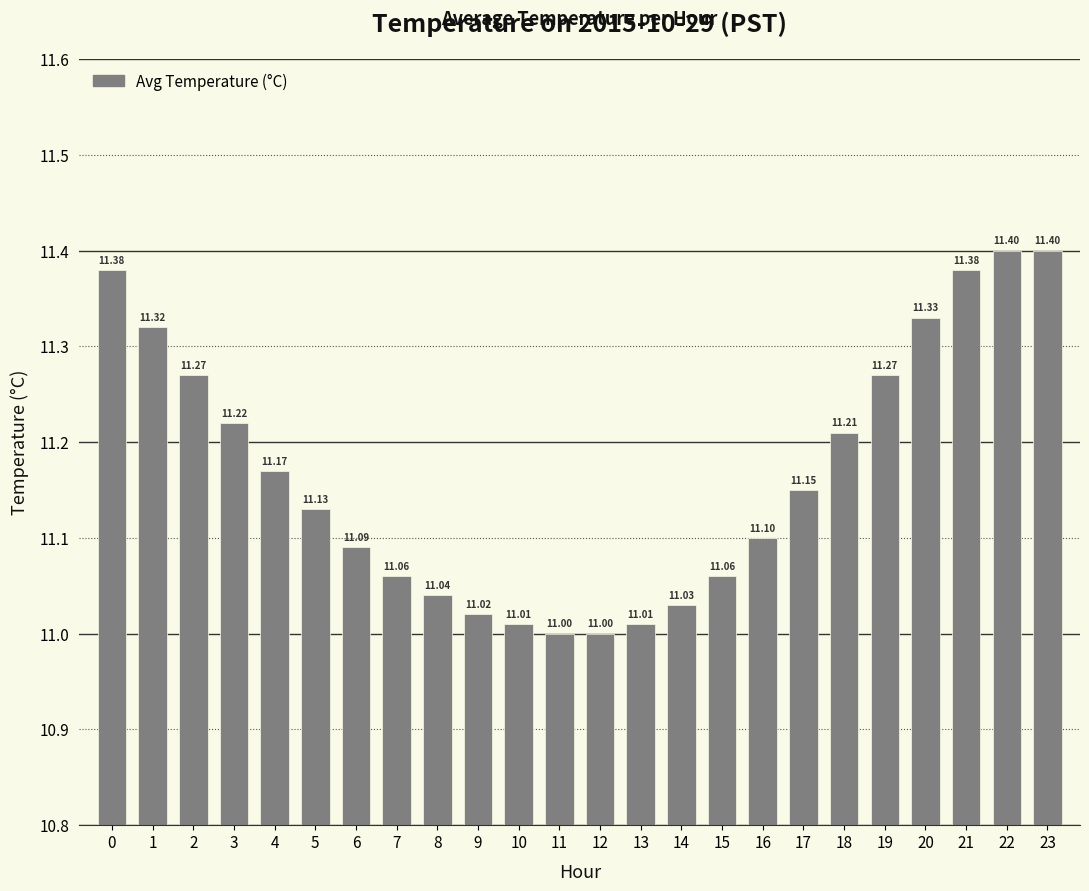

What is the difference between the maximum and second lowest values?

0.4